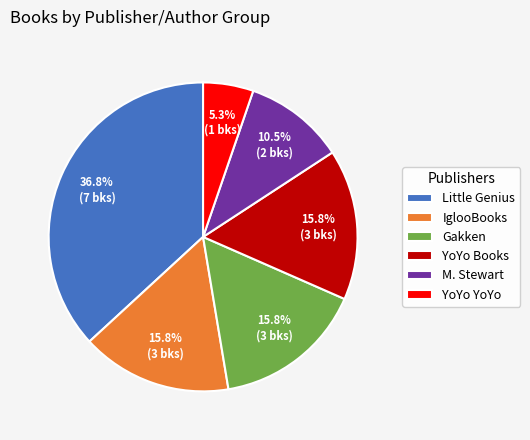

How many segments does this pie chart have?

6